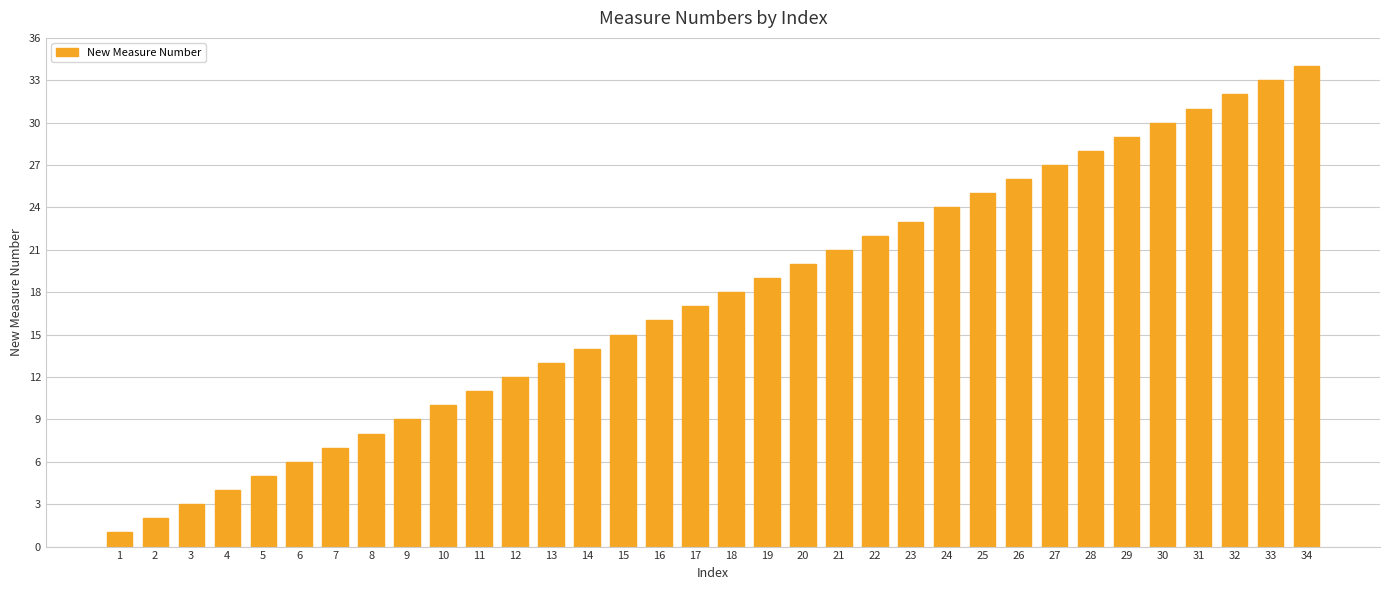

What is the change in value from 6 to 22?

+16